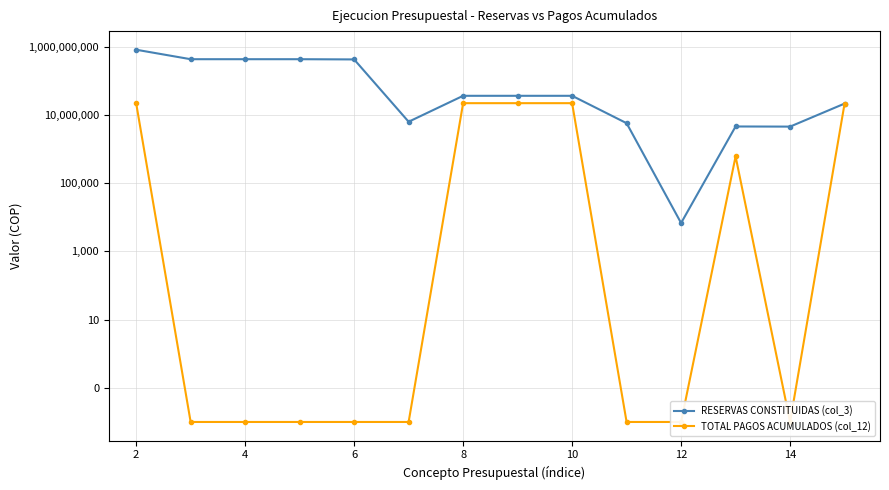

At how many categories does at least one series exceed 291517971?

5